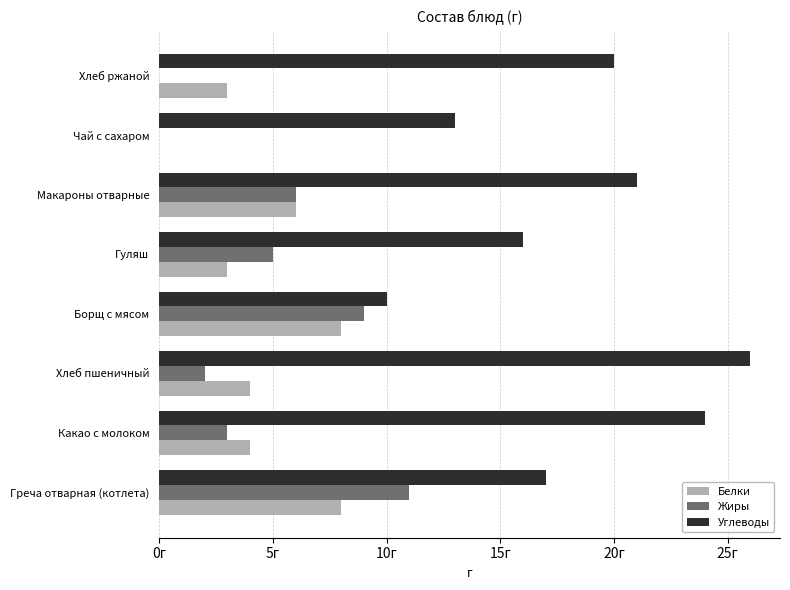

At which label does Углеводы reach its peak?

Хлеб пшеничный